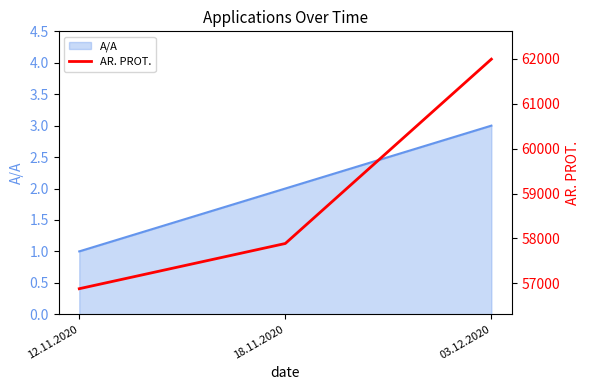

Which has a higher value, 12.11.2020 or 18.11.2020?

18.11.2020